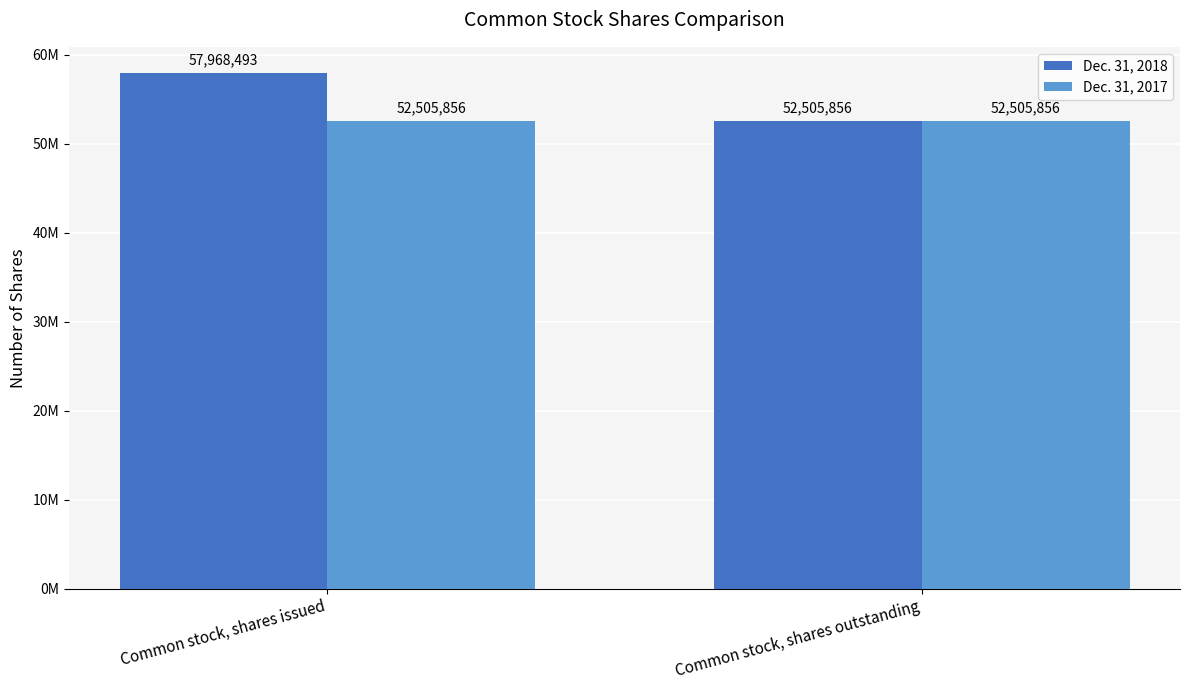

List the series in order of their peak value, lowest first.

Dec. 31, 2017, Dec. 31, 2018